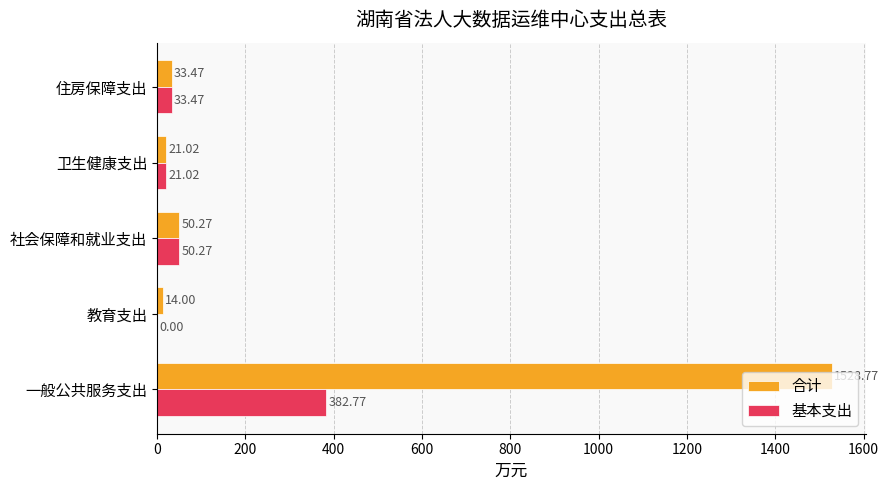

At which category is the sum across all series the highest?

一般公共服务支出